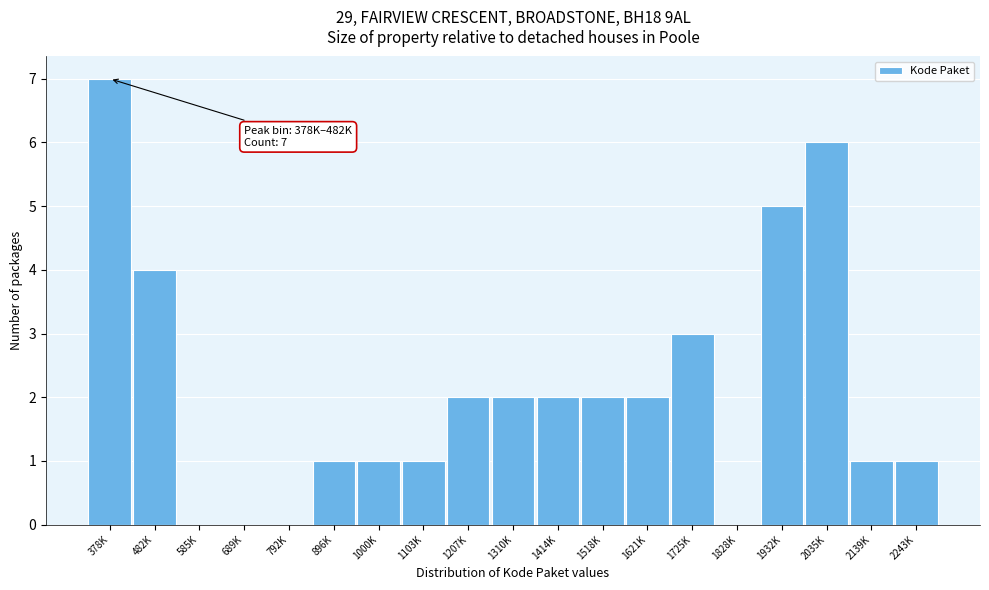

Reading left to right, list all the values displayed in this chart.

378K=7	482K=4	585K=0	689K=0	792K=0	896K=1	1000K=1	1103K=1	1207K=2	1310K=2	1414K=2	1518K=2	1621K=2	1725K=3	1828K=0	1932K=5	2035K=6	2139K=1	2243K=1